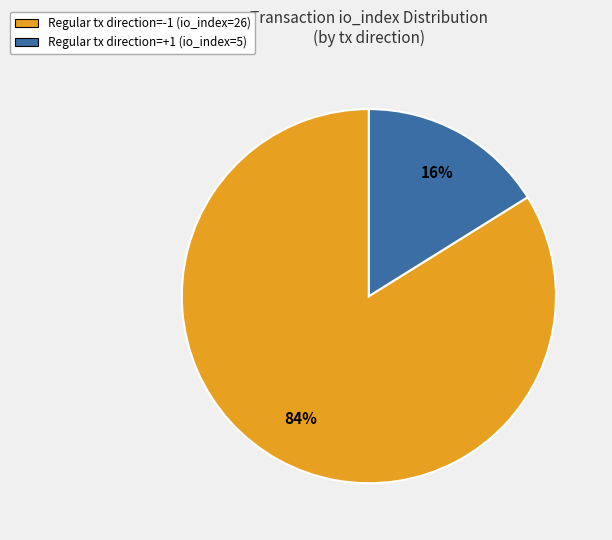

To the nearest percent, what percentage of the pie is Regular tx direction=-1 (io_index=26)?

84%